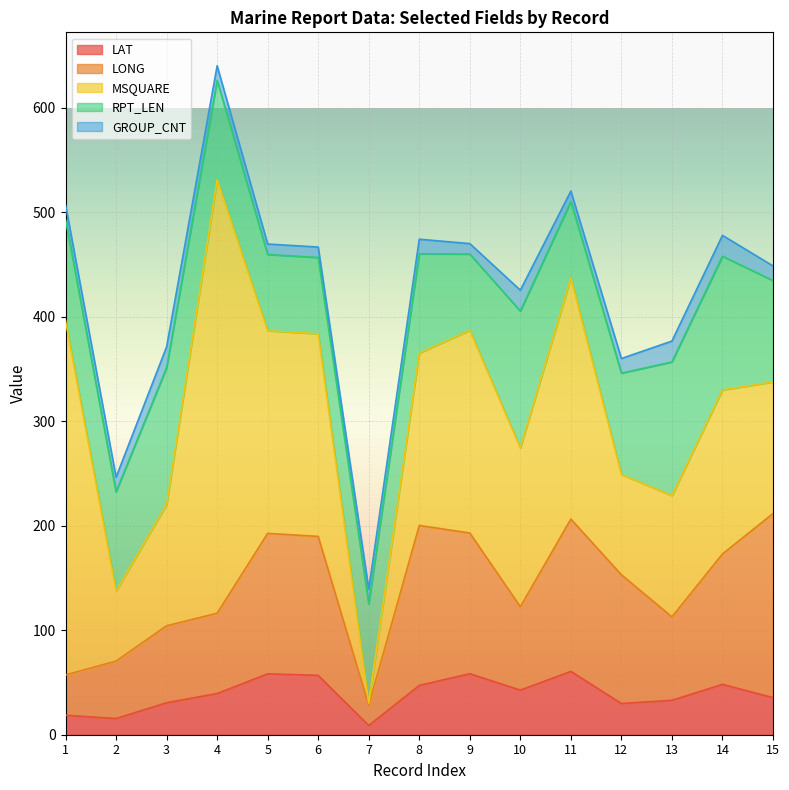

What is the sum of all GROUP_CNT values?

218.0